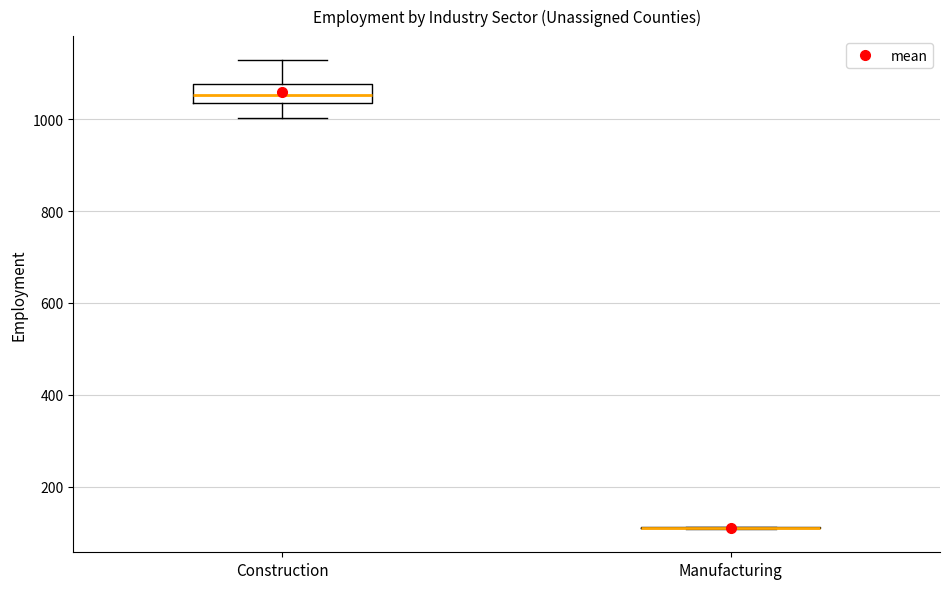

Reading left to right, read every box against the y-axis: the position of its median line, the range the box covers, and the ends of its whiskers. The values are not printed on the chart, so give them approximately, as read against the axis.

Construction: median 1060, box 1040 to 1080, whiskers 1000 to 1140
Manufacturing: box collapsed to a line at 120, whiskers 100 to 120